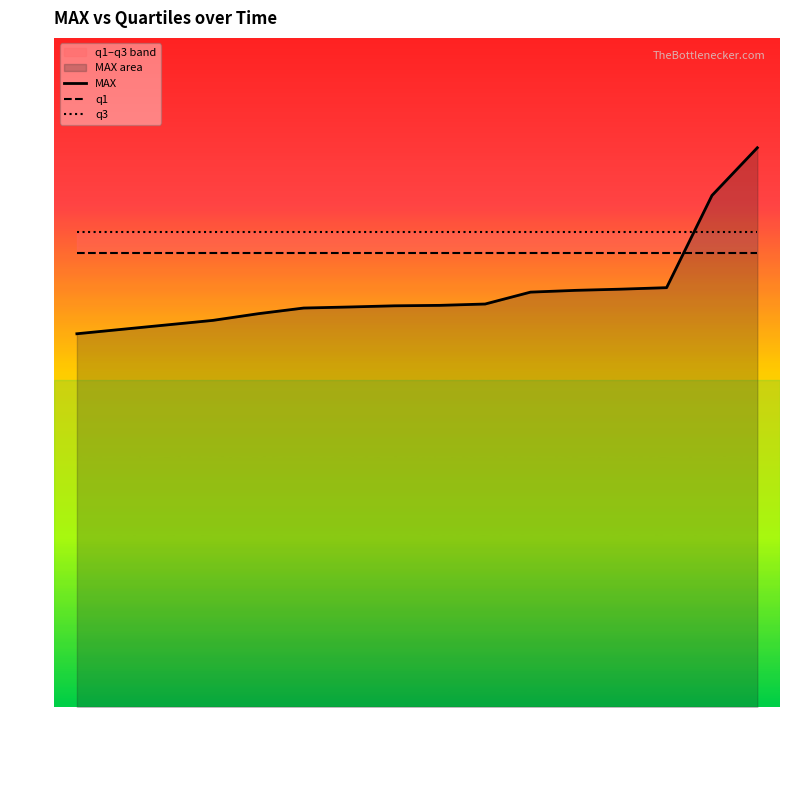

What are all the series names shown in the legend?

MAX, q1, q3